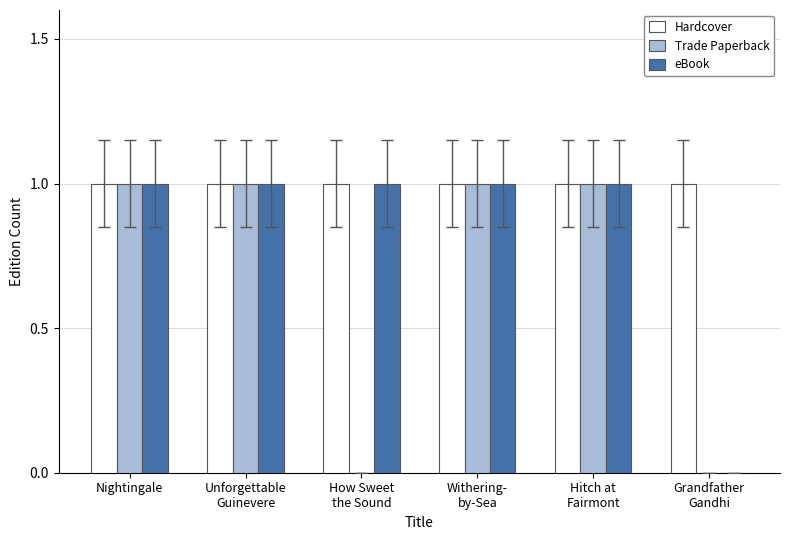

Reading right to left, extract all data points from this chart.

Hardcover: 1	1	1	1	1	1
Trade Paperback: 0	1	1	0	1	1
eBook: 0	1	1	1	1	1